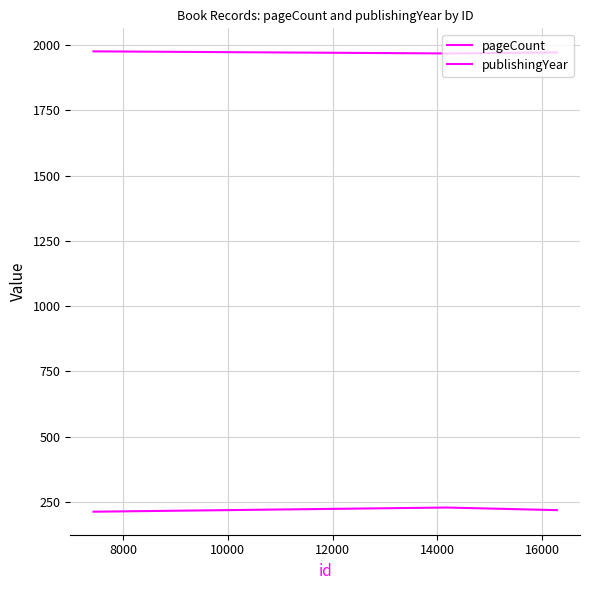

How many distinct data groups are displayed?

2